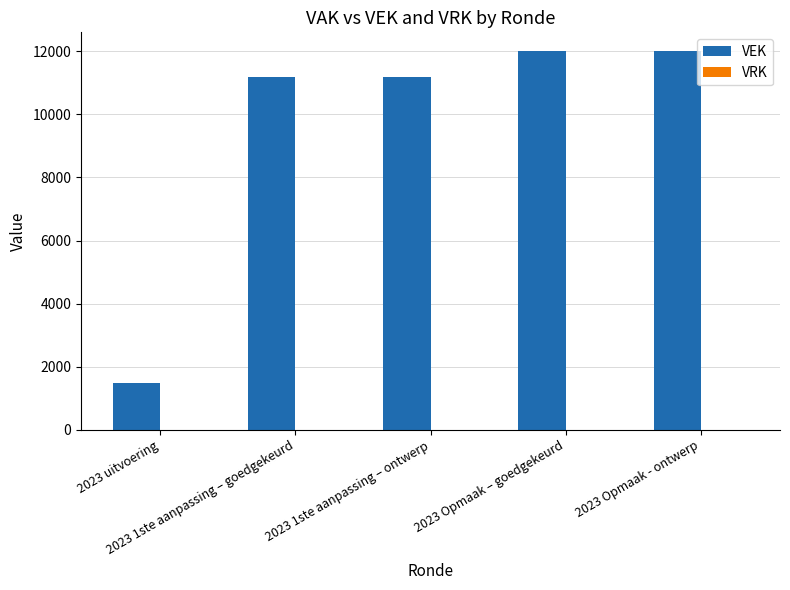

What is the value of the 2nd bar from the left?

11192